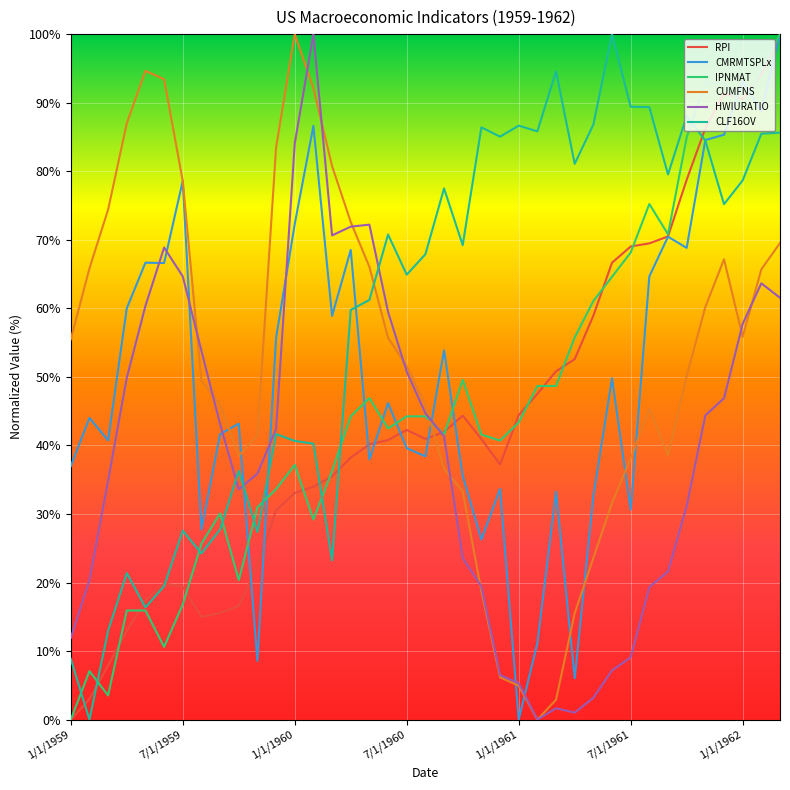

Which series has the largest total across all categories?

CLF16OV